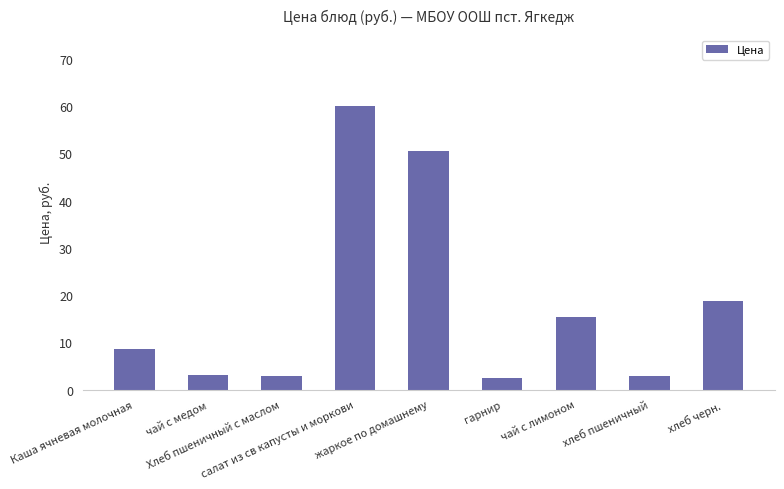

What is the value of the 6th bar from the left?

2.5